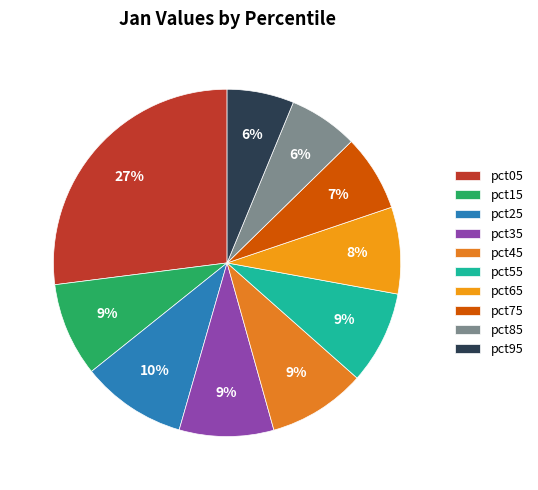

Count the number of slices in the pie.

10